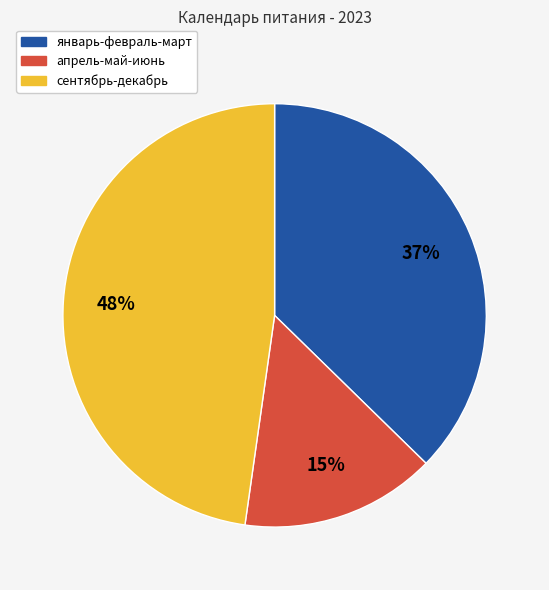

To the nearest percent, what is the average slice percentage?

33%